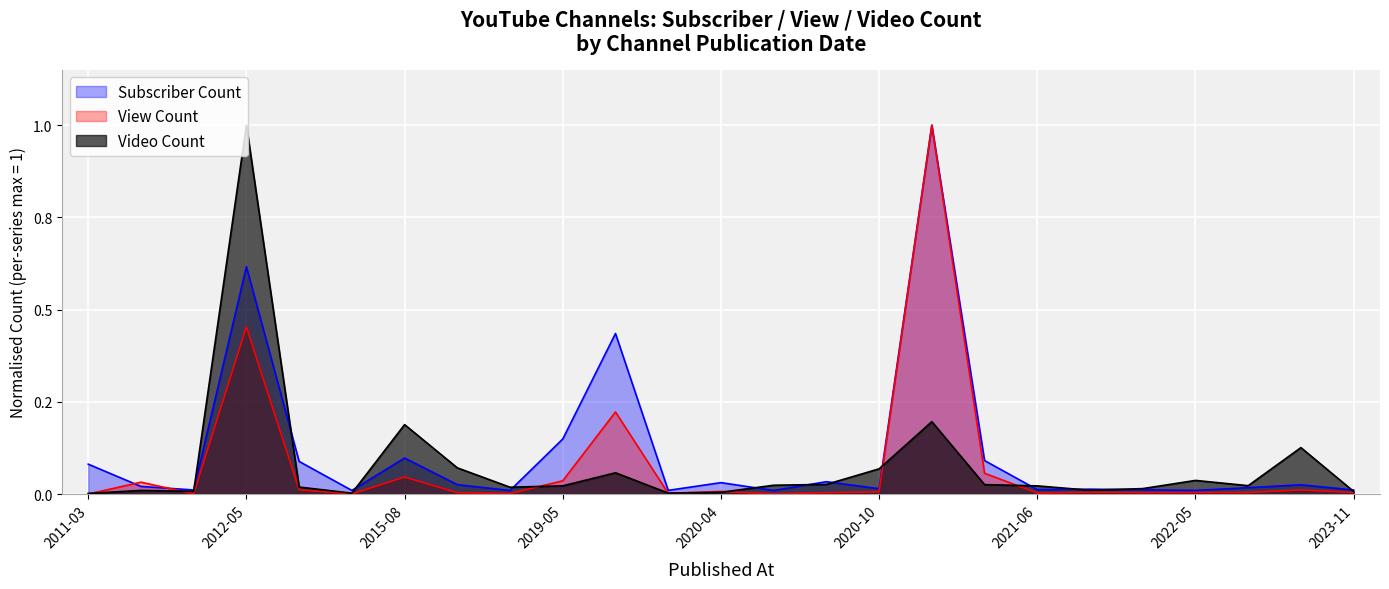

What are all the series names shown in the legend?

Subscriber Count, View Count, Video Count